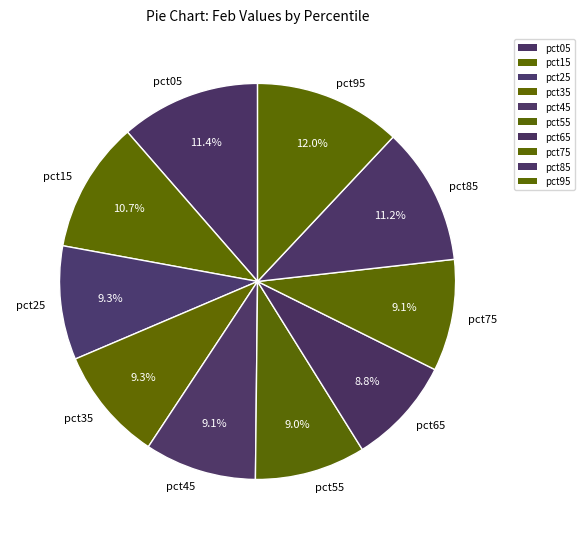

Does pct05 account for over 50% of the chart?

No